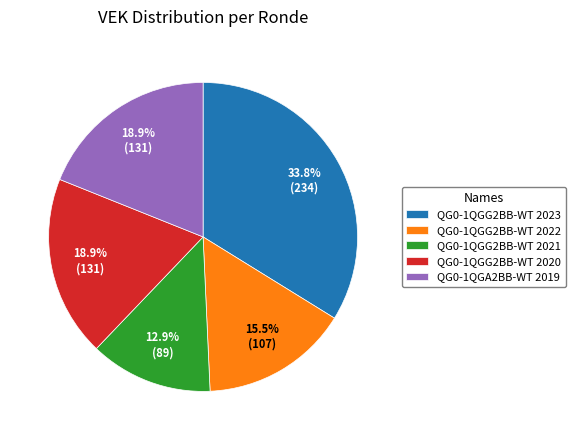

Between QG0-1QGG2BB-WT 2022 and QG0-1QGG2BB-WT 2023, which is larger?

QG0-1QGG2BB-WT 2023